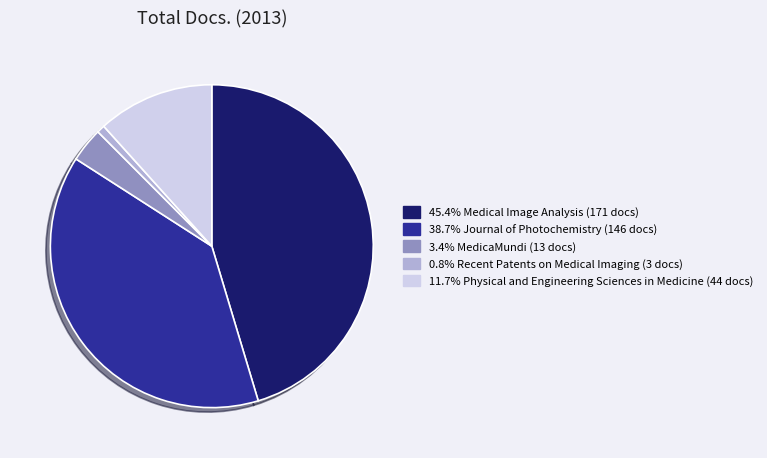

How many segments does this pie chart have?

5